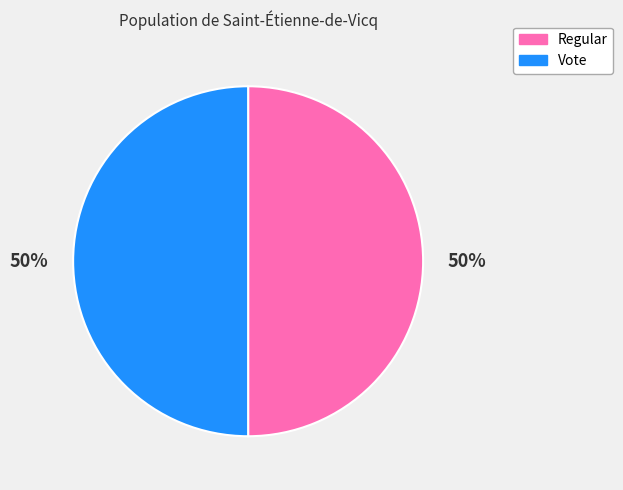

Combined, do Vote and Regular account for over 50%?

Yes